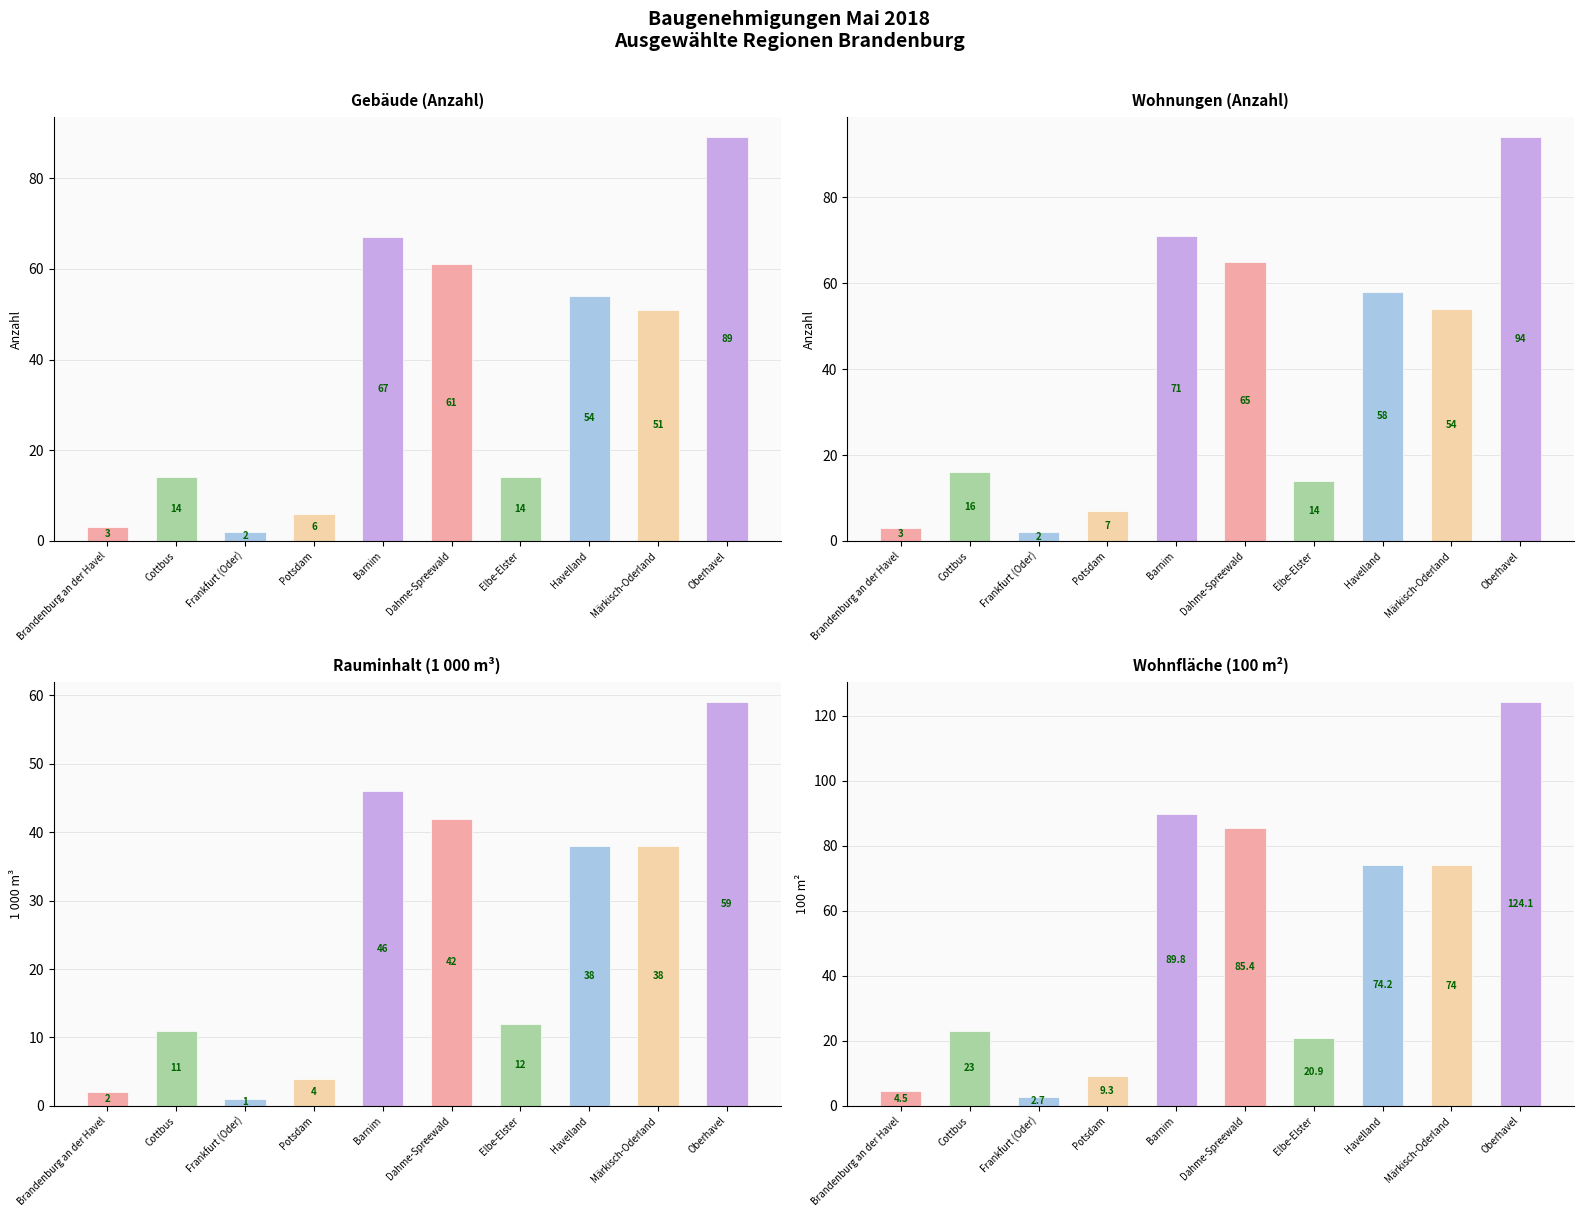

What is the total value across all series at Barnim?

273.8